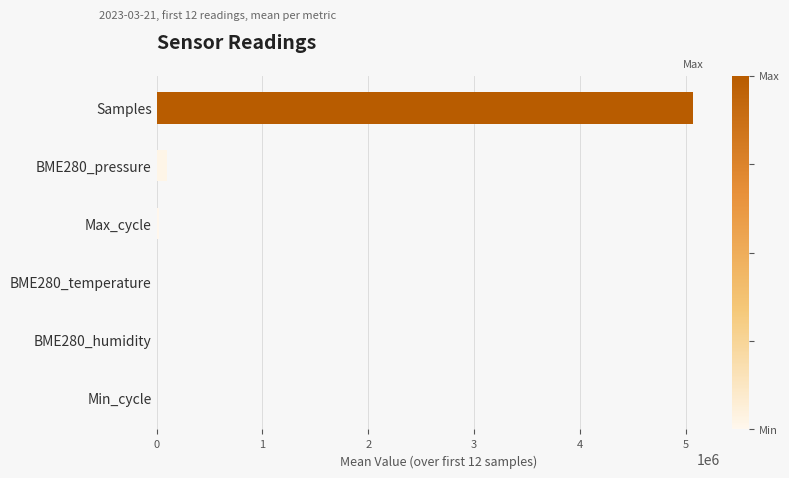

Which label corresponds to the largest value in the chart?

Samples